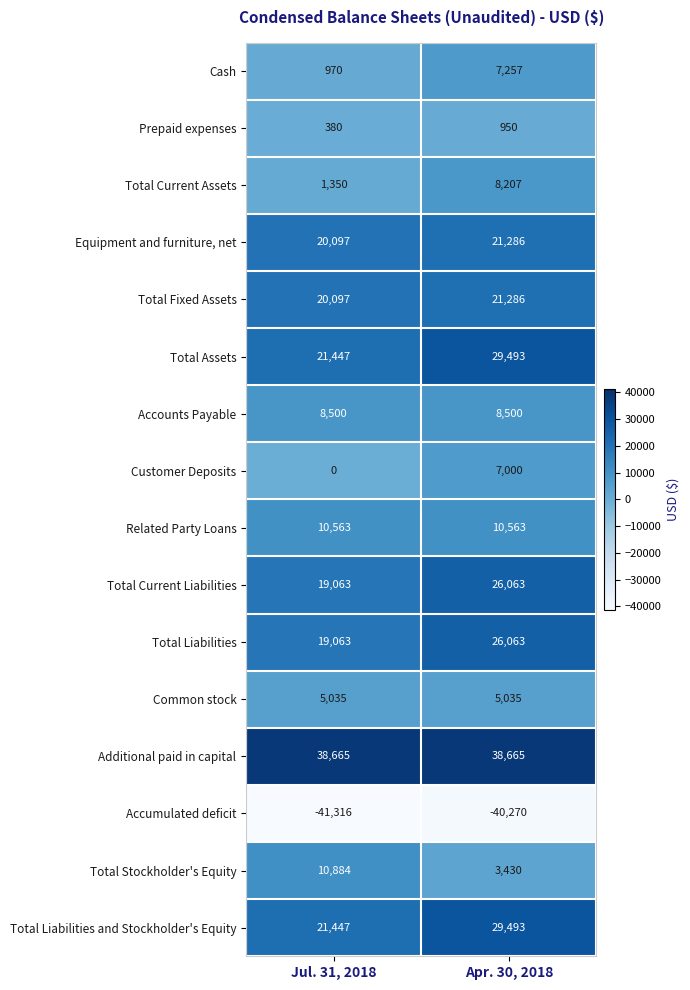

What is the difference between the highest and lowest values at Apr. 30, 2018?

78935